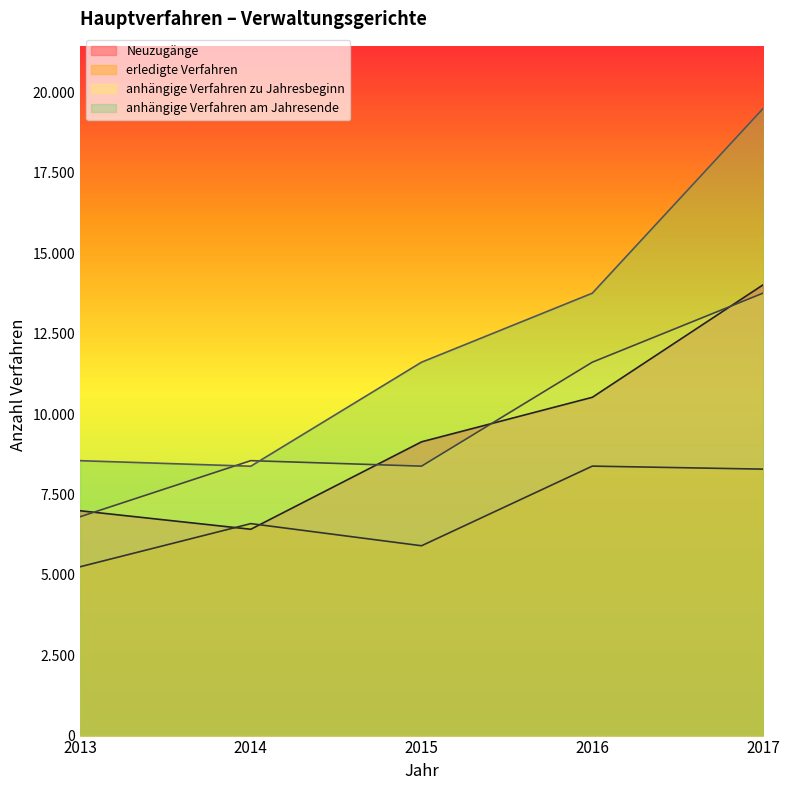

What is the difference between the Neuzugänge values at 2016 and 2013?

3528